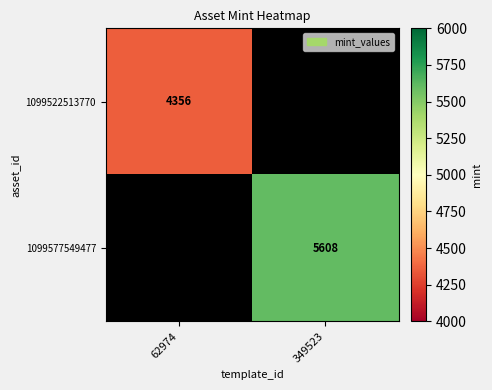

Is the value of 1099522513770 at 62974 greater than the value of 1099577549477 at 349523?

No